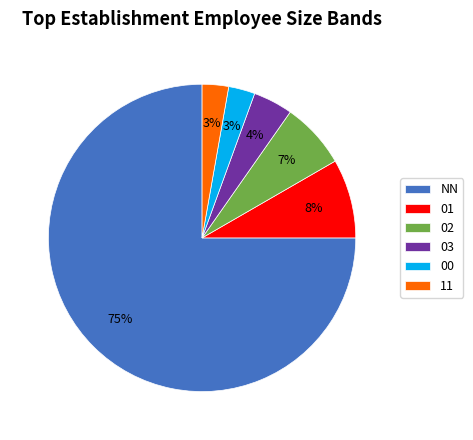

How many segments does this pie chart have?

6